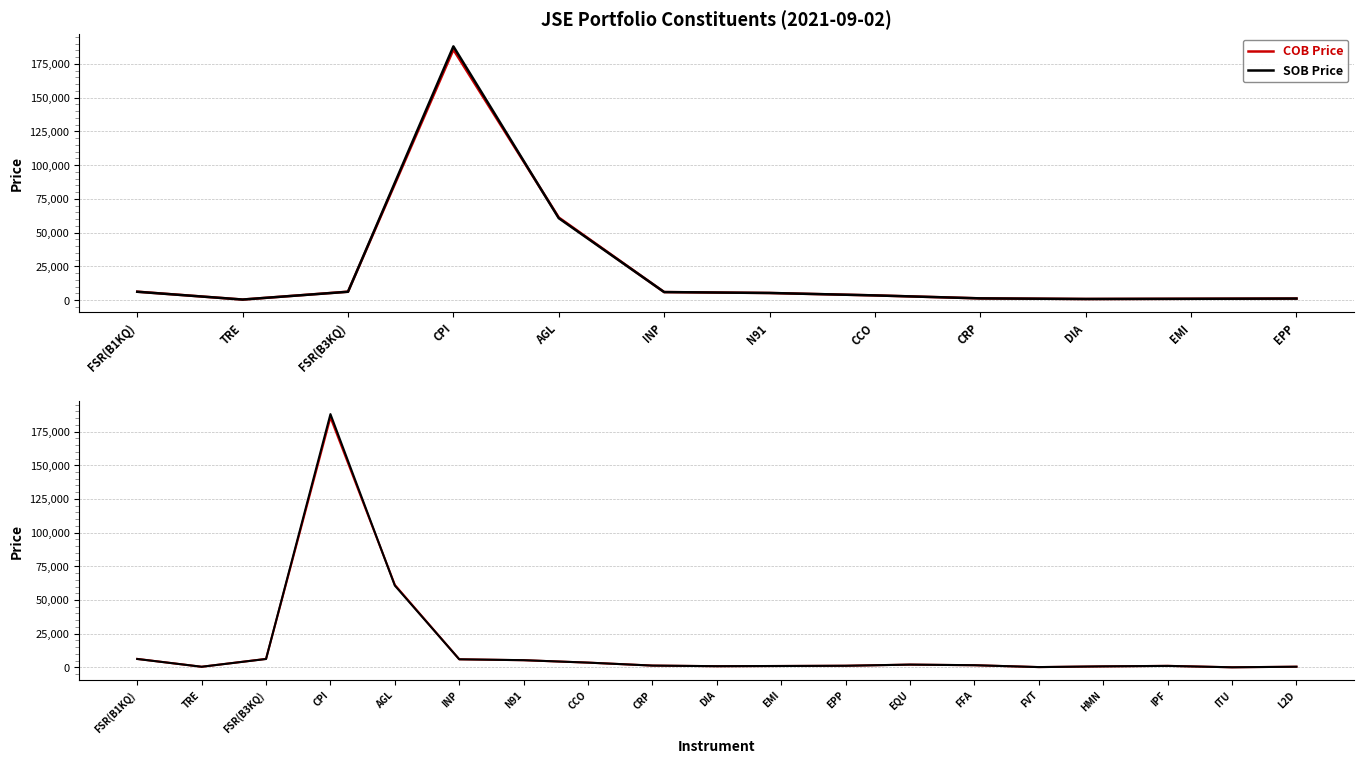

Reading right to left, extract all data points from this chart.

COB Price: 470	29	1095	714	182	1563	2014	1176	1000	850	1301	3501	5280	5970	61202	185500	6257	420	6257
SOB Price: 450	29	1065	726	179	1581	2025	1168	998	850	1301	3500	5308	5960	60697	187985	6195	432	6195